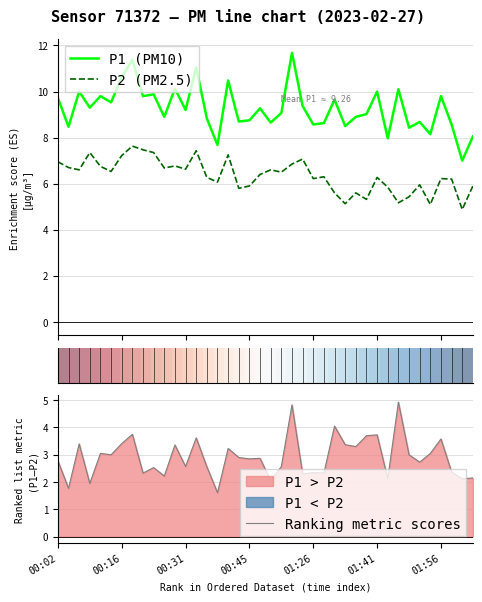

Count the number of categories in the chart.

40